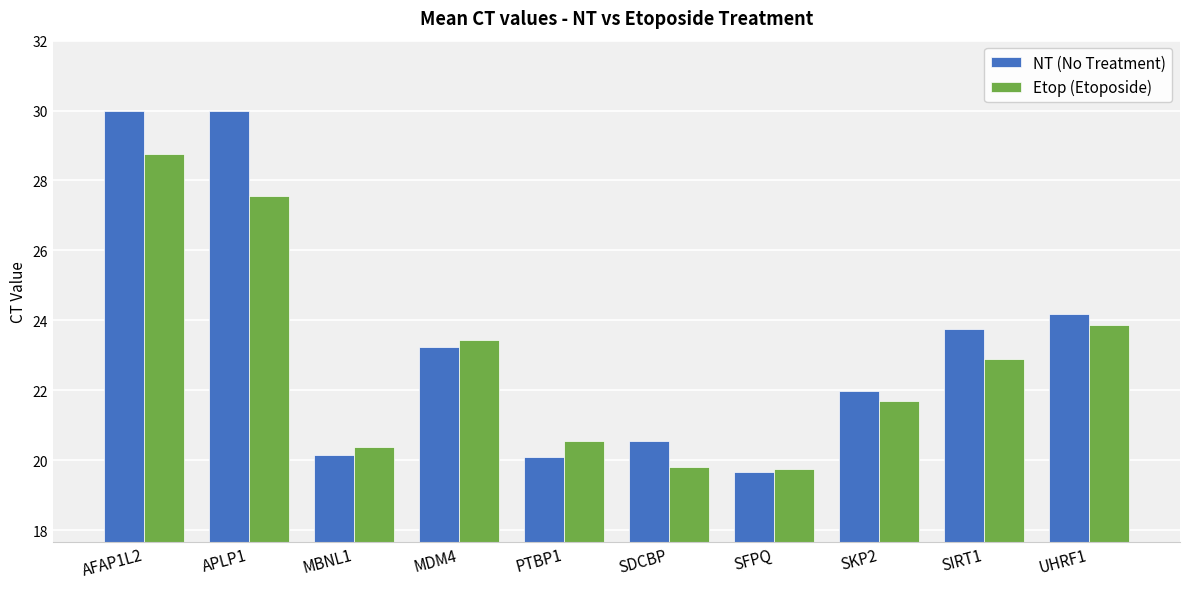

List the series in order of their peak value, highest first.

NT (No Treatment), Etop (Etoposide)